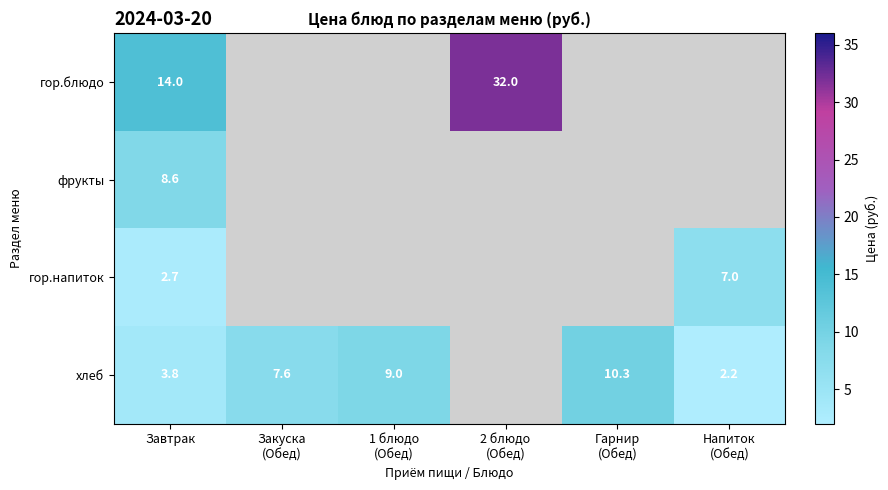

Which label corresponds to the smallest value in the chart?

Напиток
(Обед)